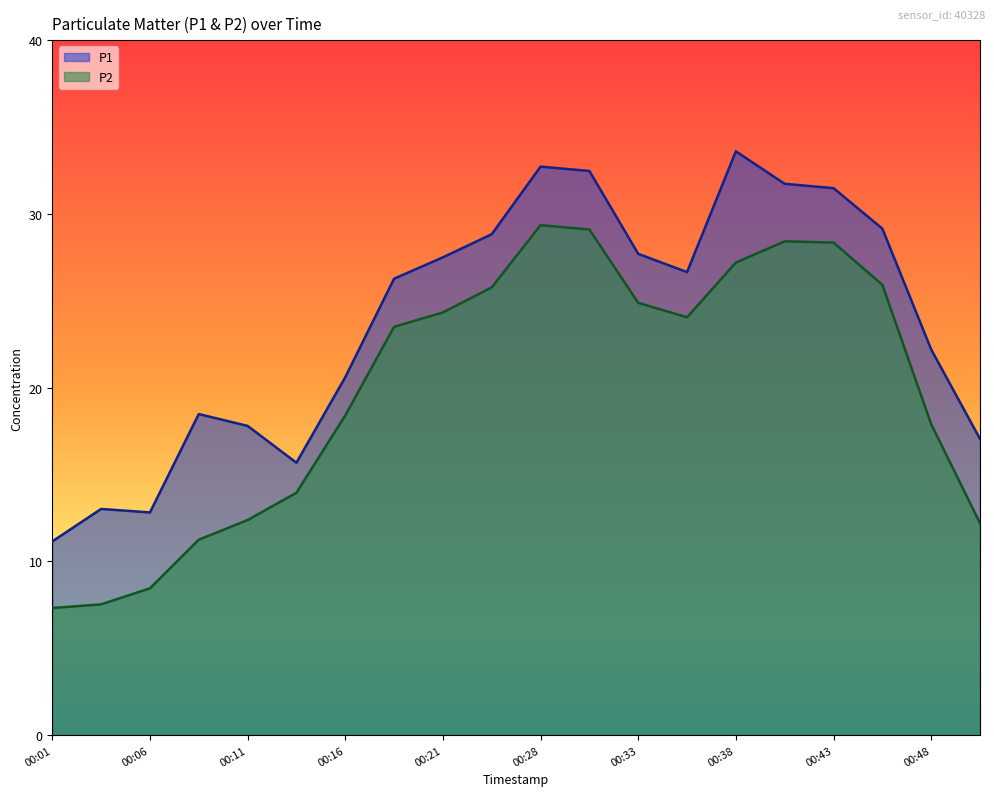

What are all the series names shown in the legend?

P1, P2